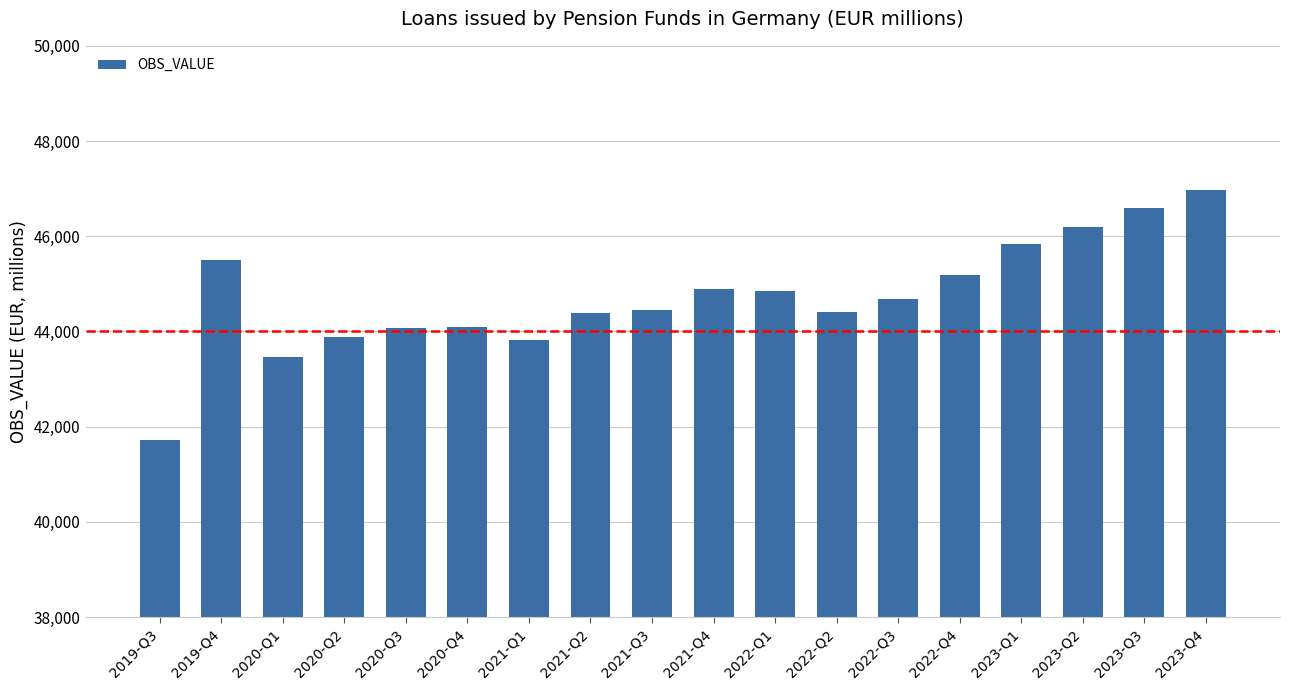

What is the label of the 7th bar from the left?

2021-Q1